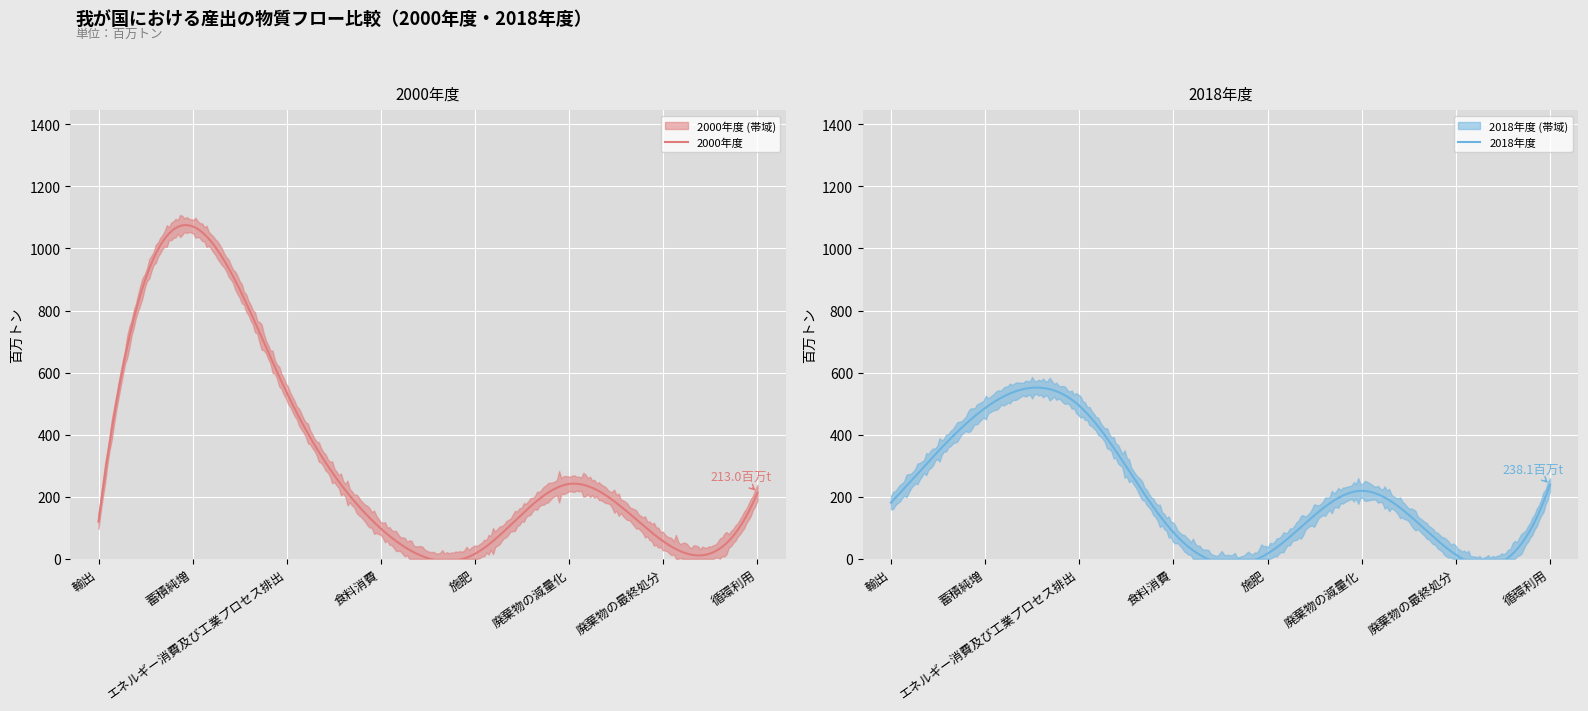

What is the average value of the 2000年度 series?

330.4